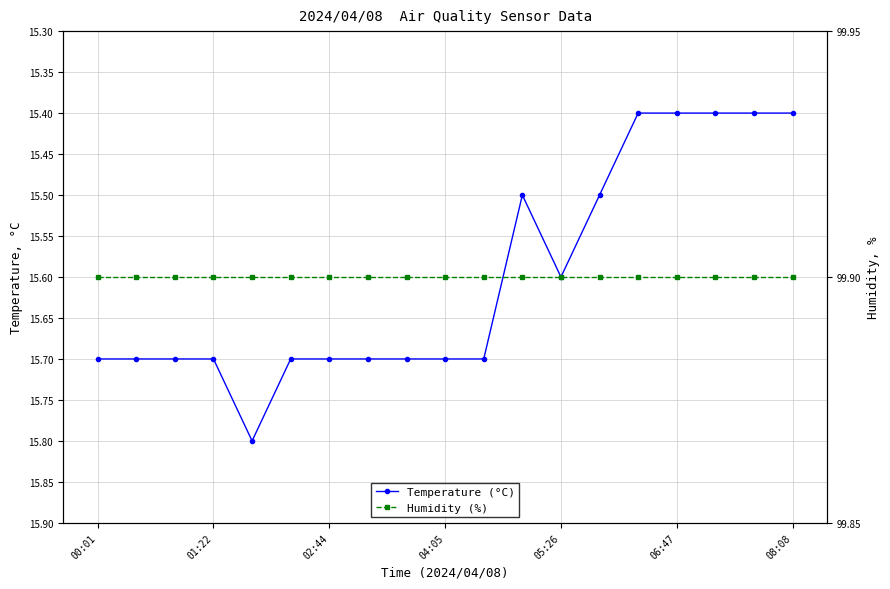

List the labels in order of Humidity (%) value, largest first.

00:01, 01:22, 02:44, 04:05, 05:26, 06:47, 08:08, 7, 8, 9, 10, 11, 12, 13, 14, 15, 16, 17, 18